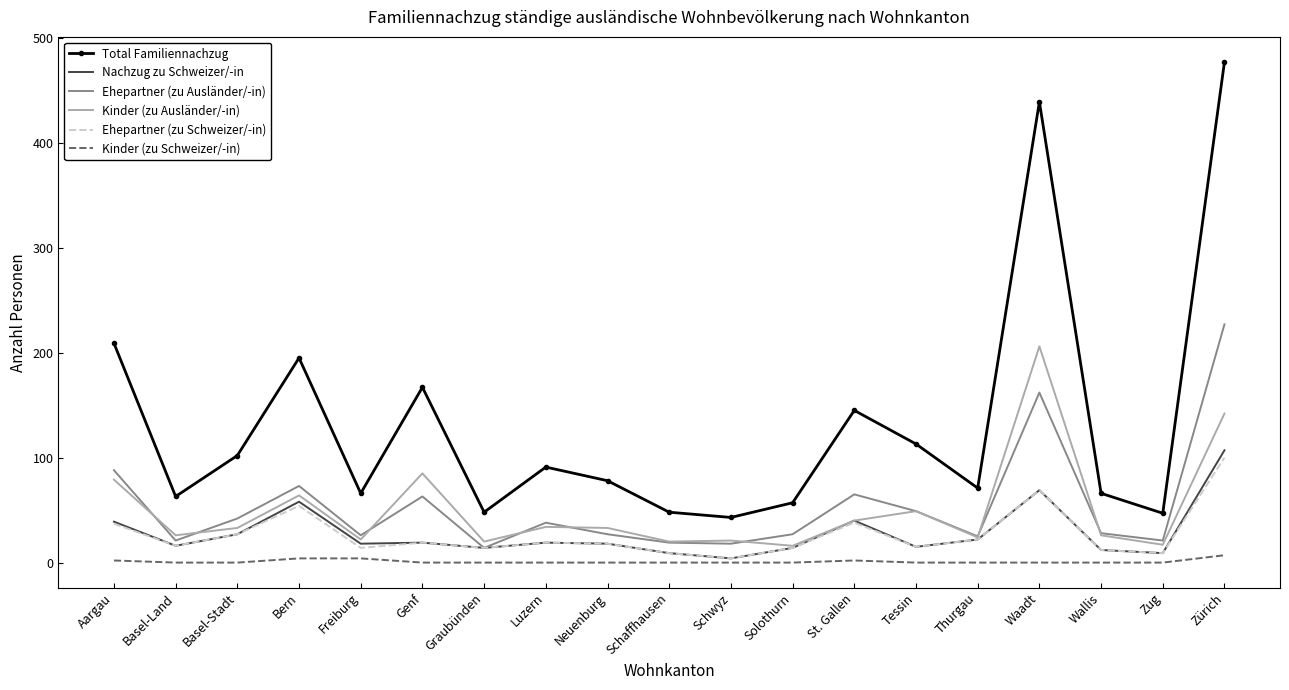

How many distinct data groups are displayed?

6